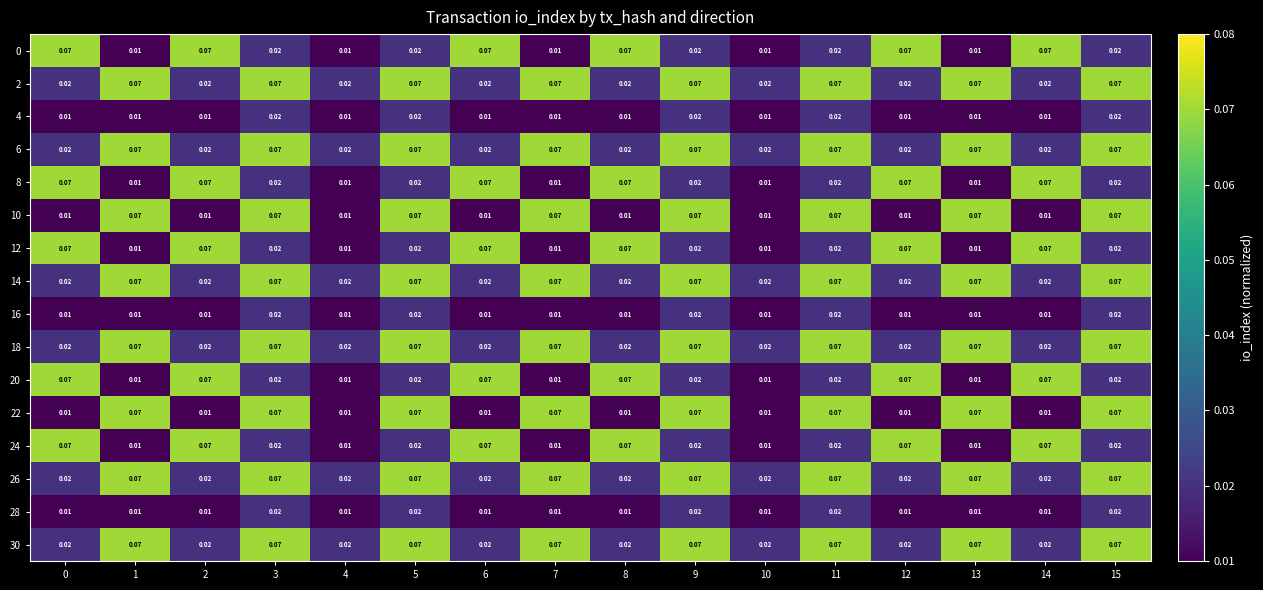

Which series has the largest total across all categories?

2